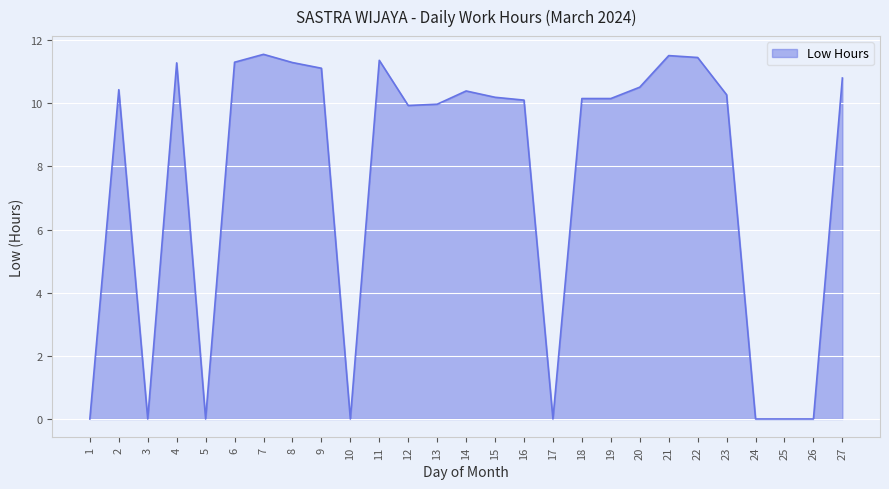

What is the difference between the values at 4 and 7?

0.3